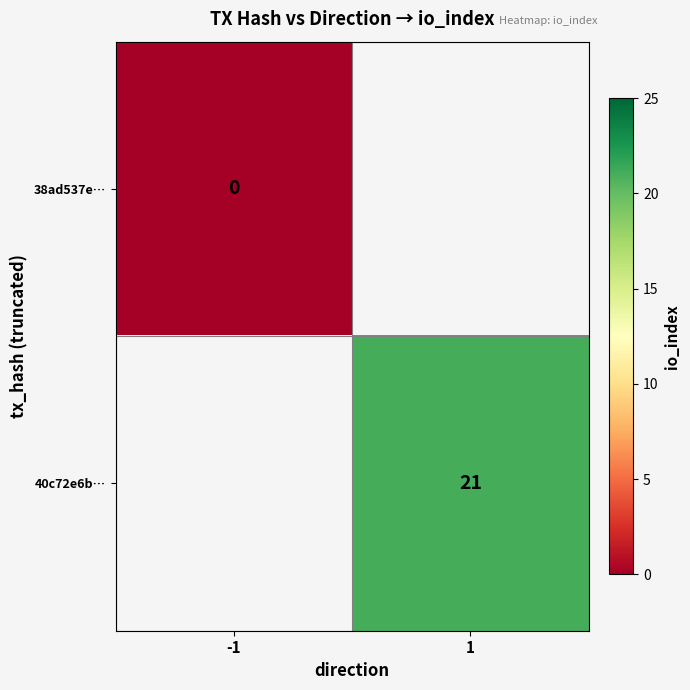

The value of 40c72e6b… at 1 is 33. True or false?

False